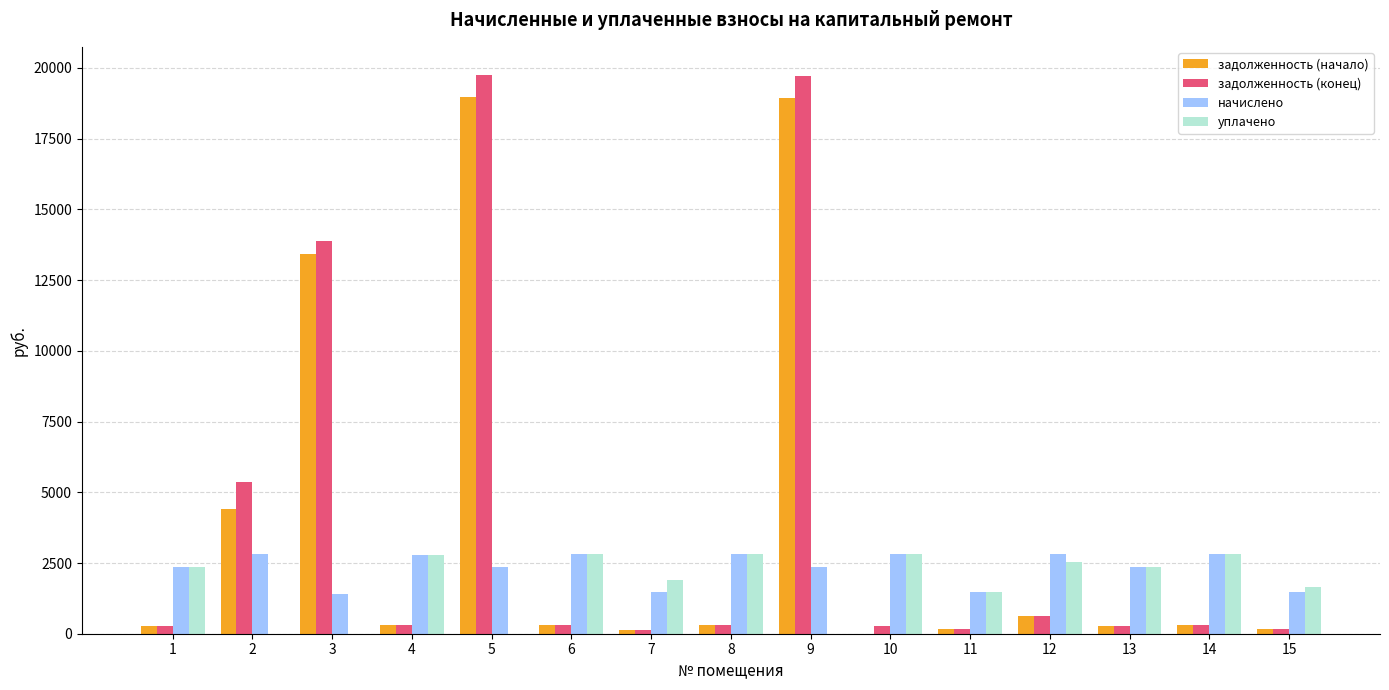

The value of начислено at 13 is 2346.8. True or false?

True